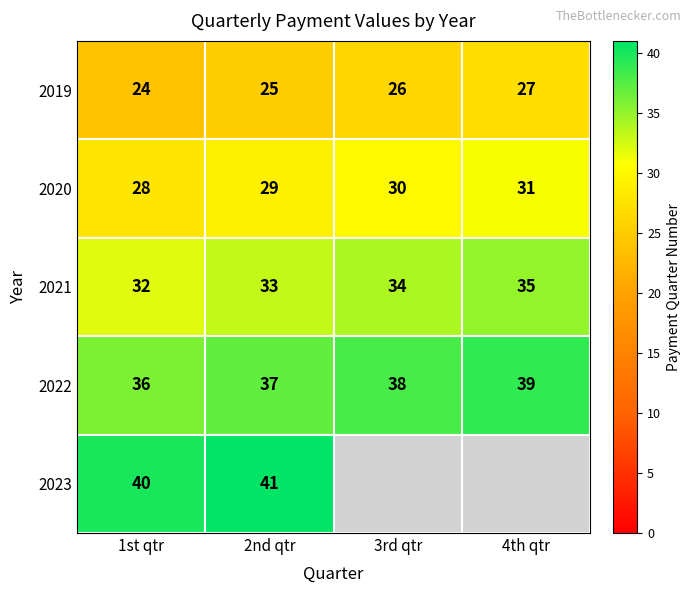

Is the value of 2019 at 2nd qtr greater than the value of 2020 at 2nd qtr?

No